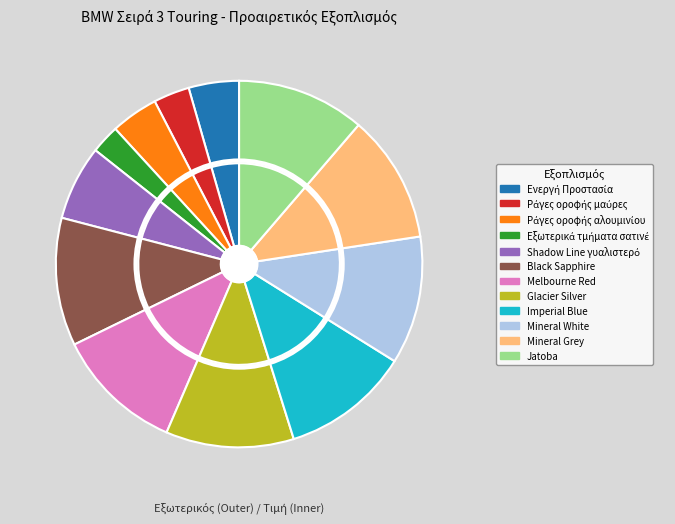

How many segments does this pie chart have?

12